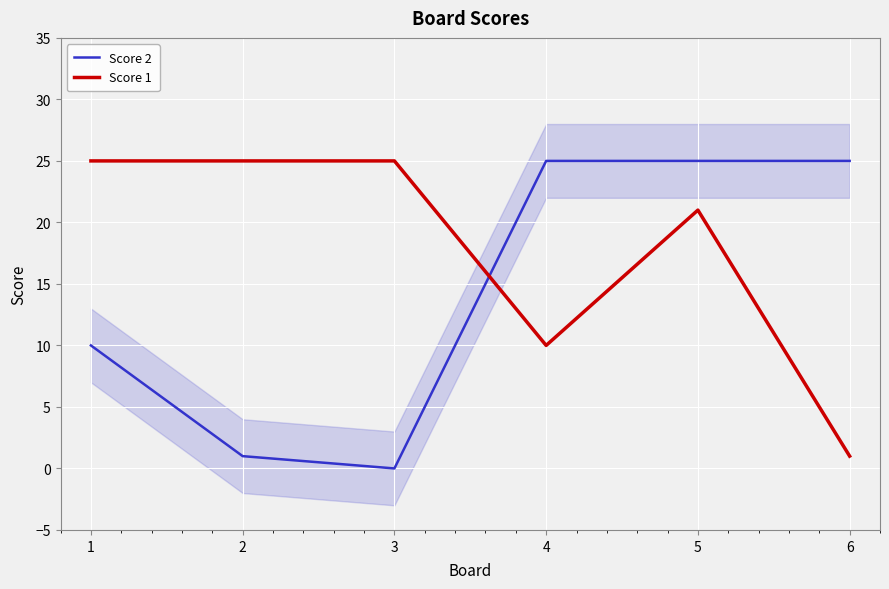

The Score 2 series shows 25 at 5. True or false?

True